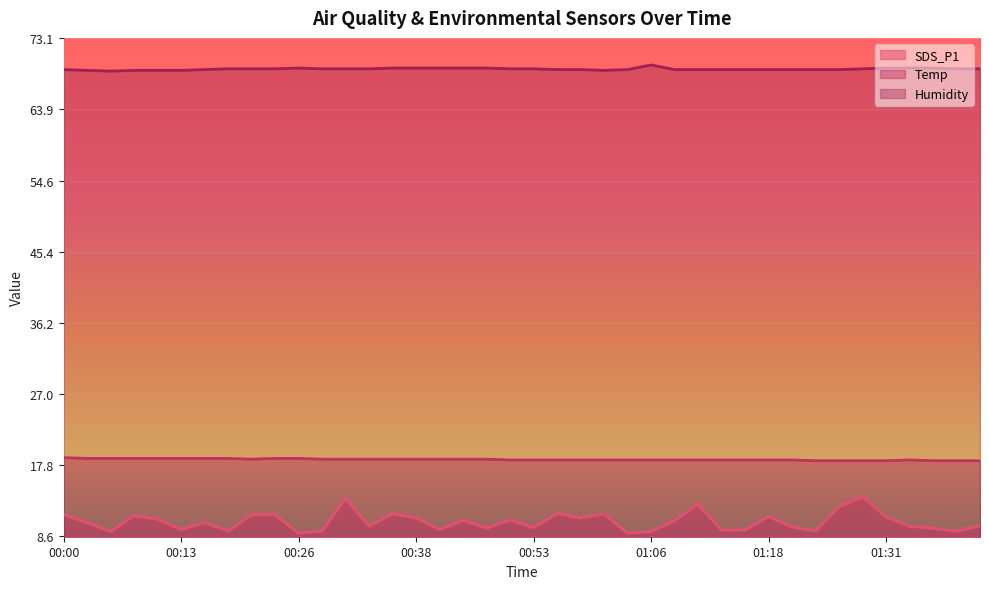

At which category is the sum across all series the highest?

01:28